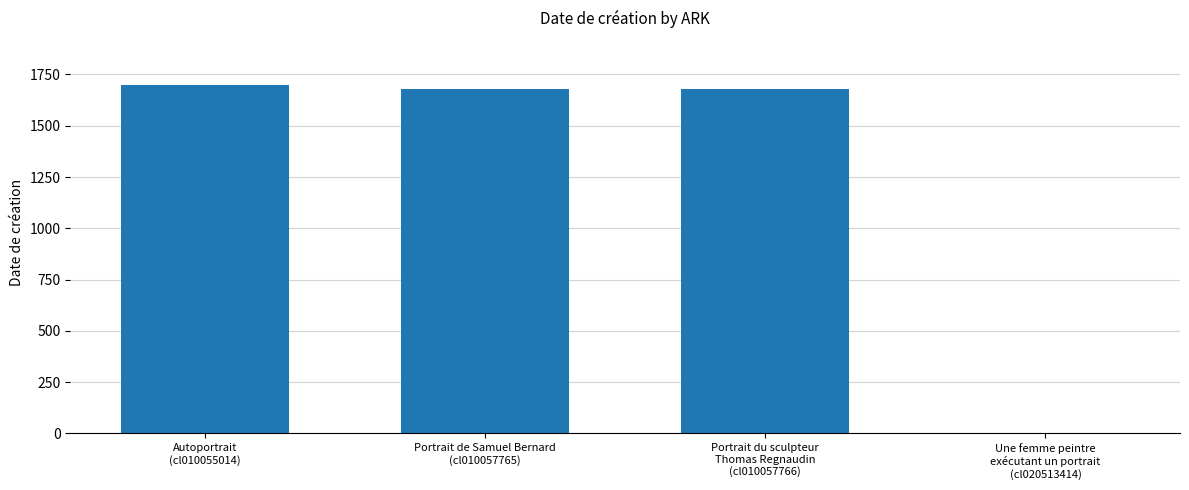

Read the value at Portrait du sculpteur
Thomas Regnaudin
(cl010057766).

1681